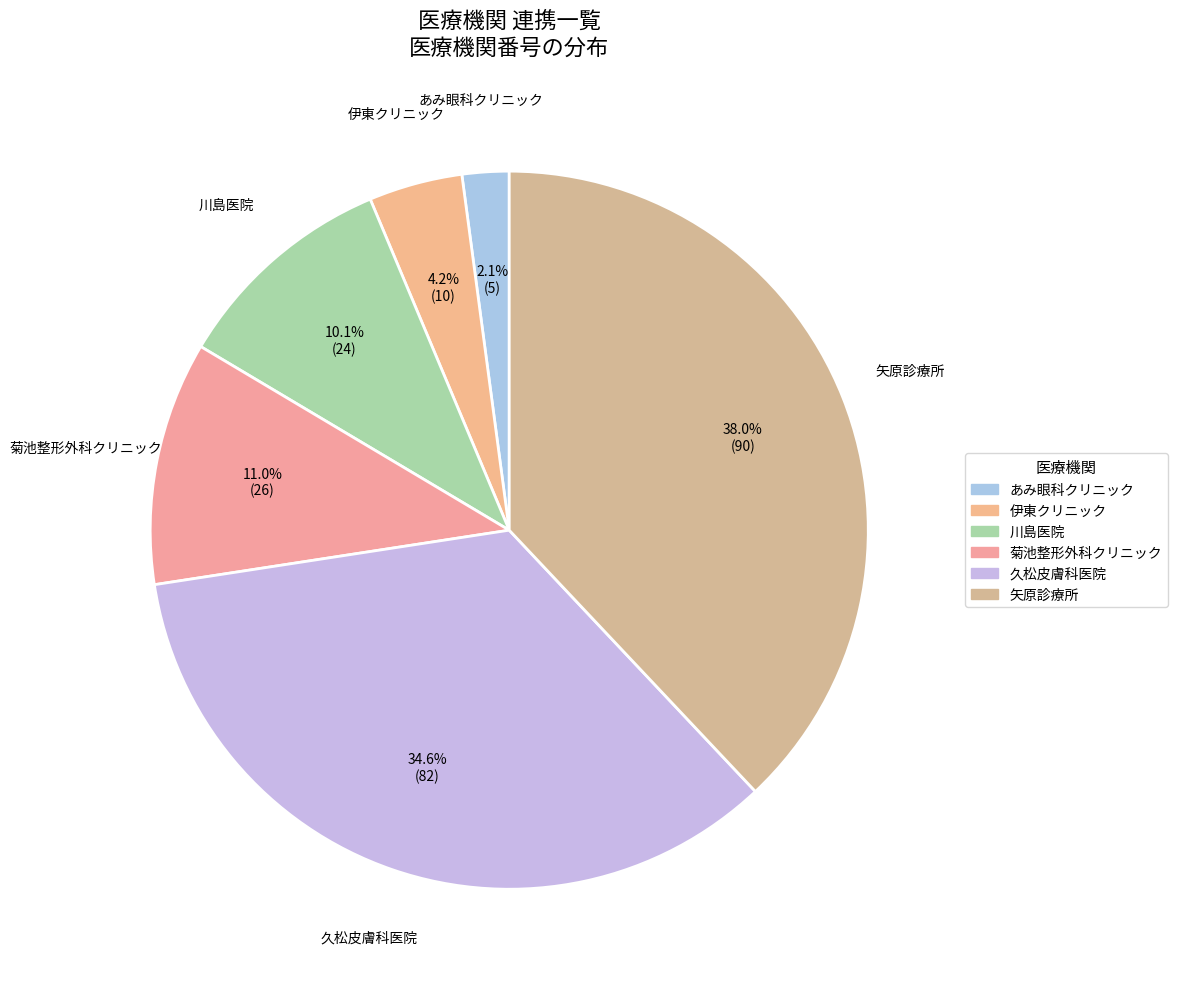

True or false: 矢原診療所 accounts for 51% of the total.

False